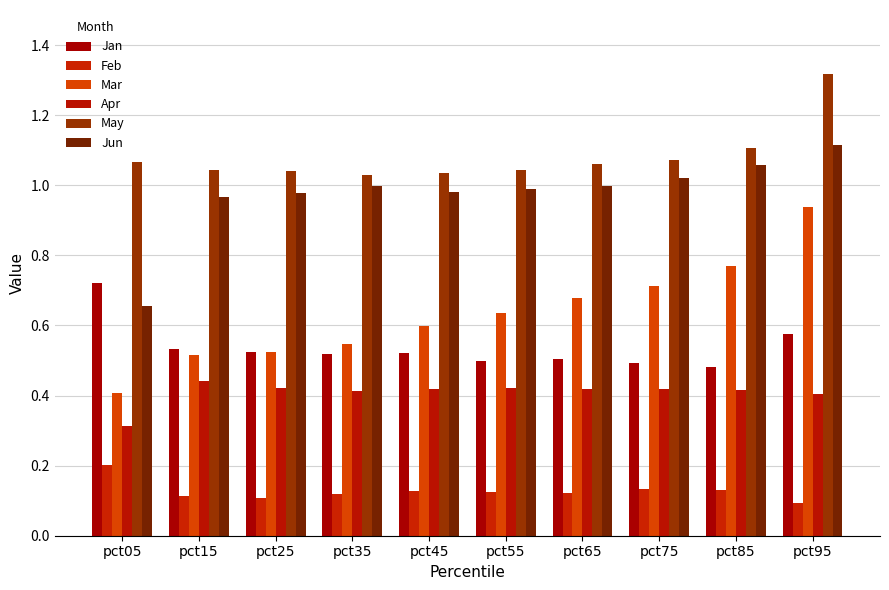

How many bars are there in each group?

6